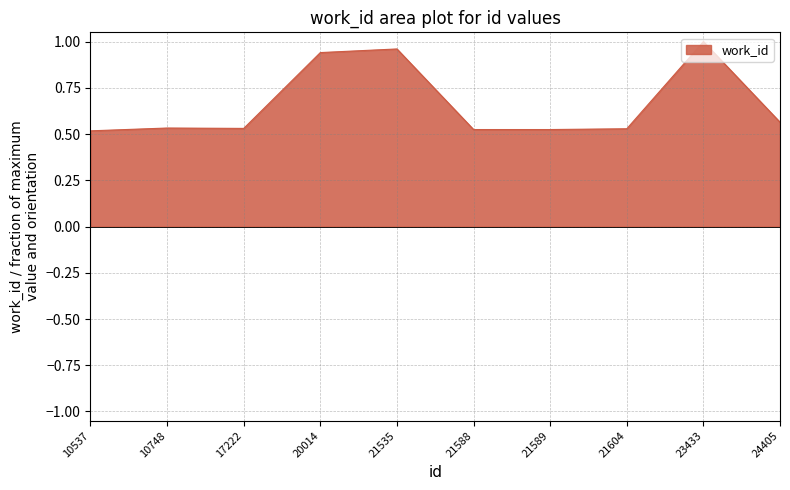

Which has a higher value, 10537 or 21535?

21535